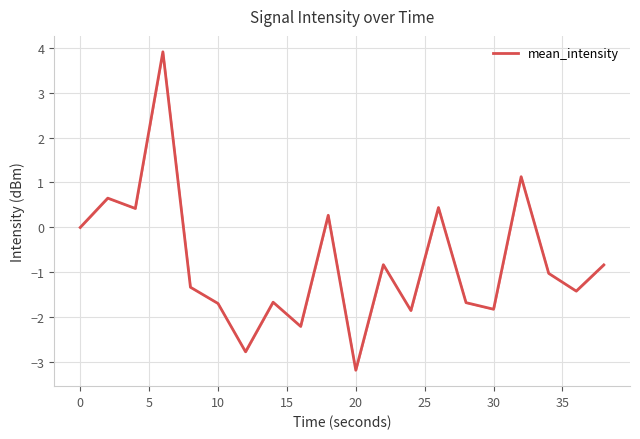

What is the difference between the maximum and minimum values?

7.1